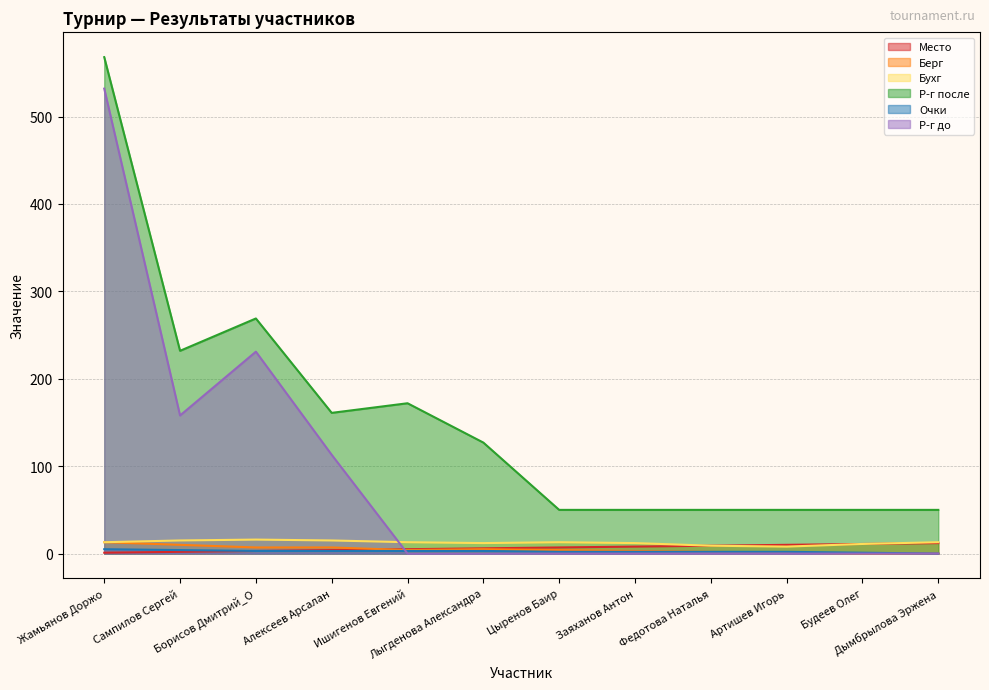

Reading left to right, what are all the values shown in this chart?

Место: 1	2	3	4	5	6	7	8	9	10	11	12
Берг: 13	10	7	7	4	5	4	3	2	1	0	0
Бухг: 13	15	16	15	13	12	13	12	9	8	11	13
Р-г после: 568	232	269	161	172	127	50	50	50	50	50	50
Очки: 5	4	3	3	3	3	2	2	2	2	1	0
Р-г до: 532	158	231	113	0	0	0	0	0	0	0	0